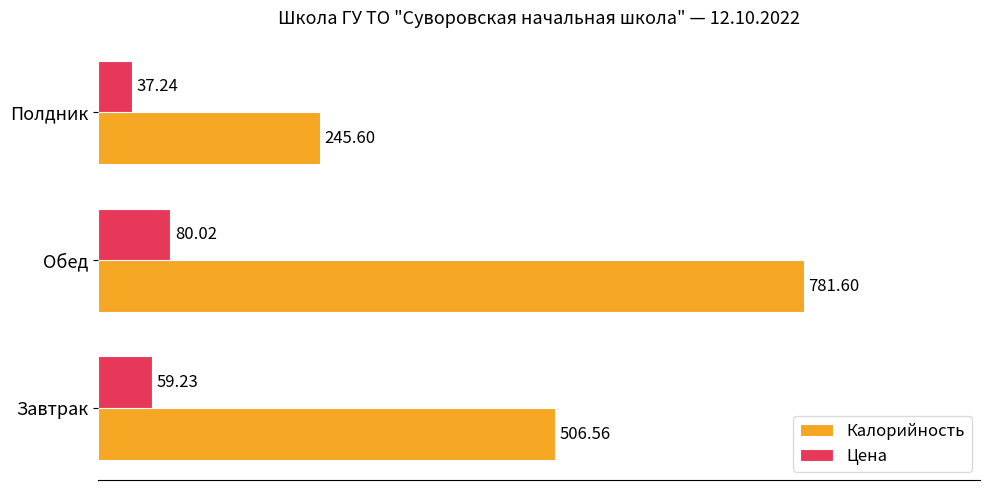

Which series has the largest range (max minus min)?

Калорийность